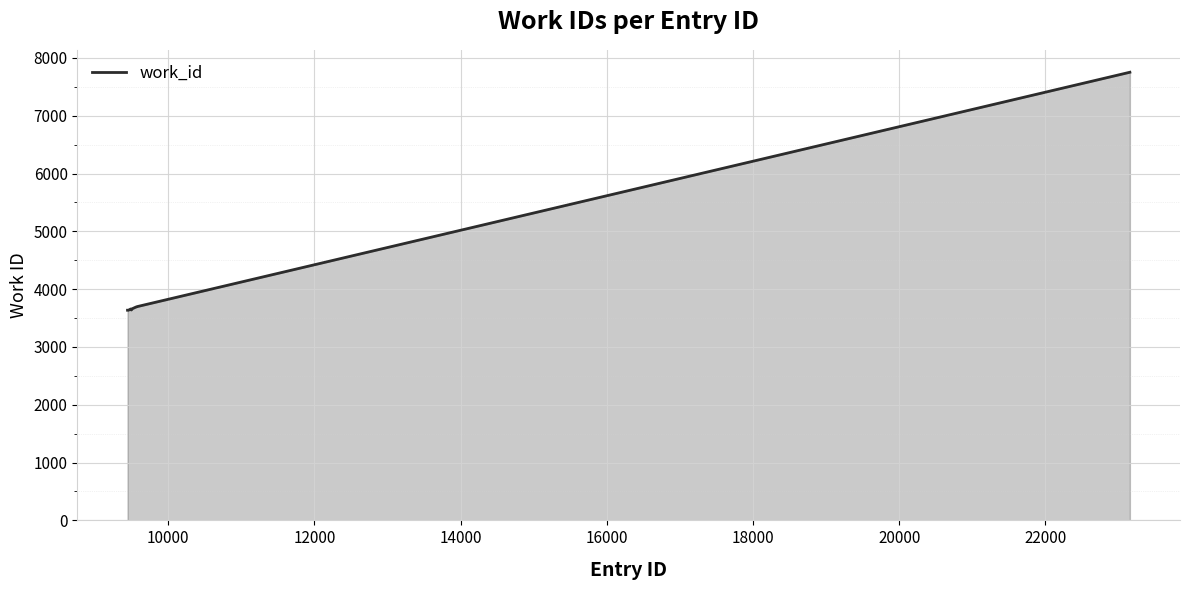

What is the greatest value displayed?

7753